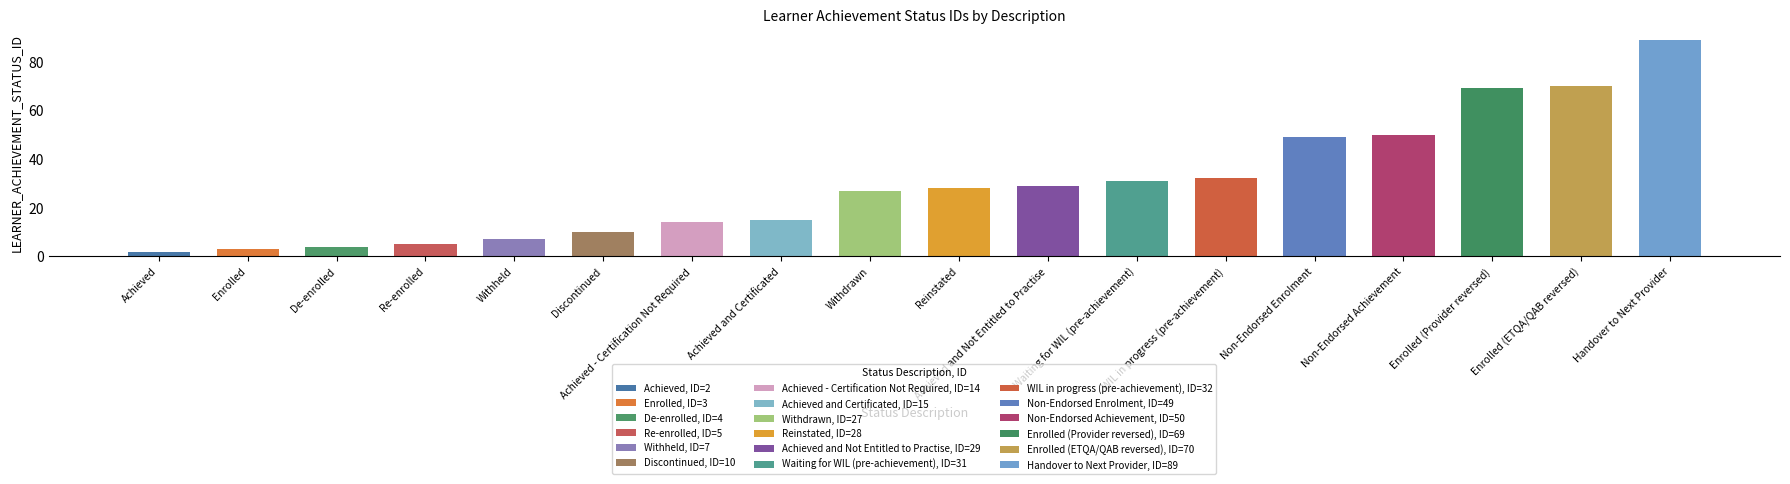

What is the approximate value at Enrolled, to the nearest 5?

5